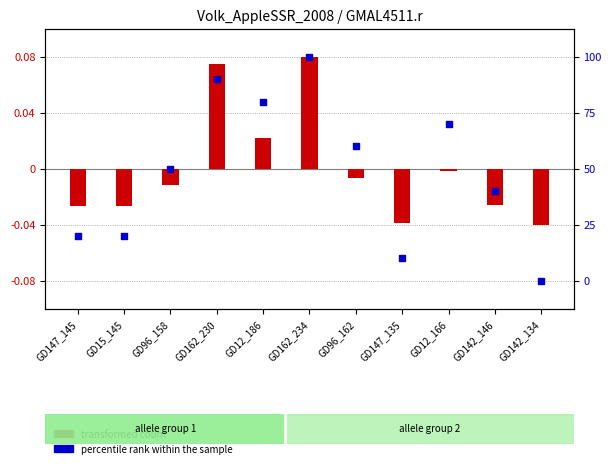

Is the value of percentile rank within the sample at GD15_145 greater than the value of transformed count at GD96_158?

No